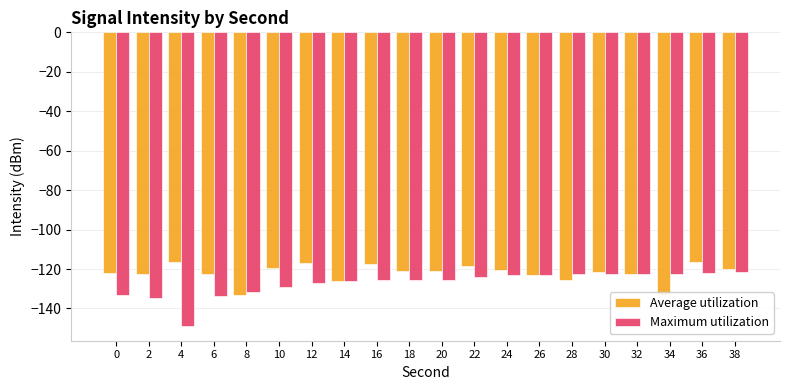

Which category has the lowest value across all series?

4